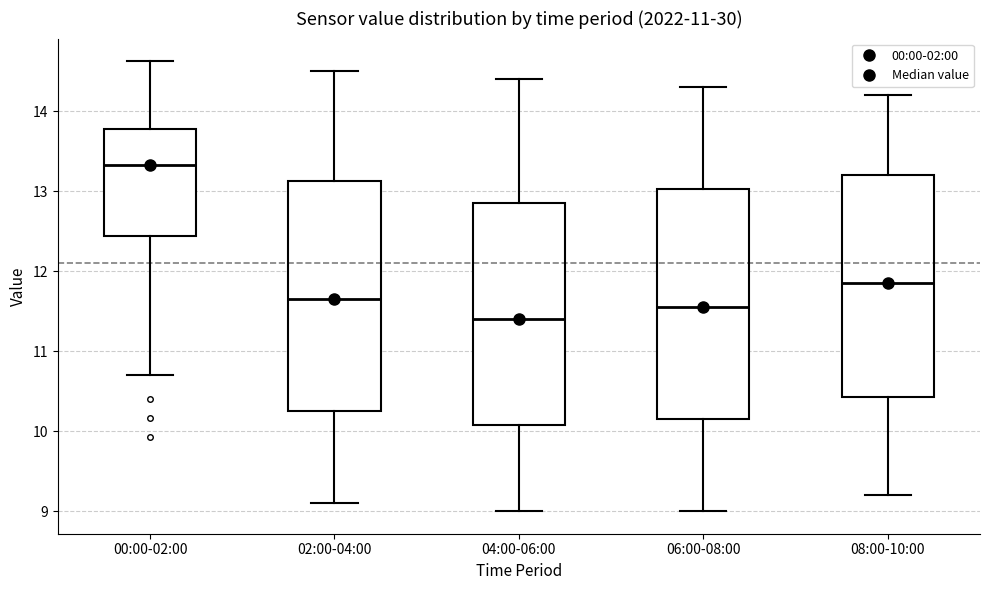

Which box has the highest median line?

00:00-02:00